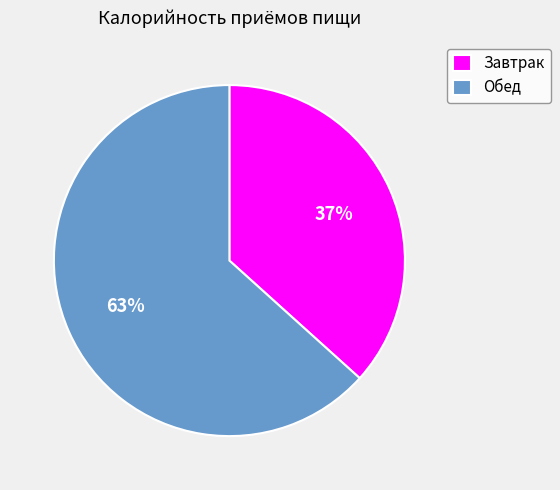

True or false: Обед accounts for 63% of the total.

True